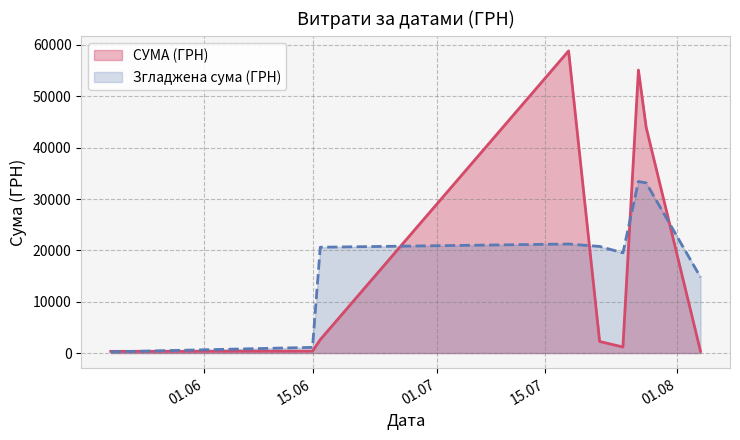

What is the maximum value shown in the chart?

58840.0